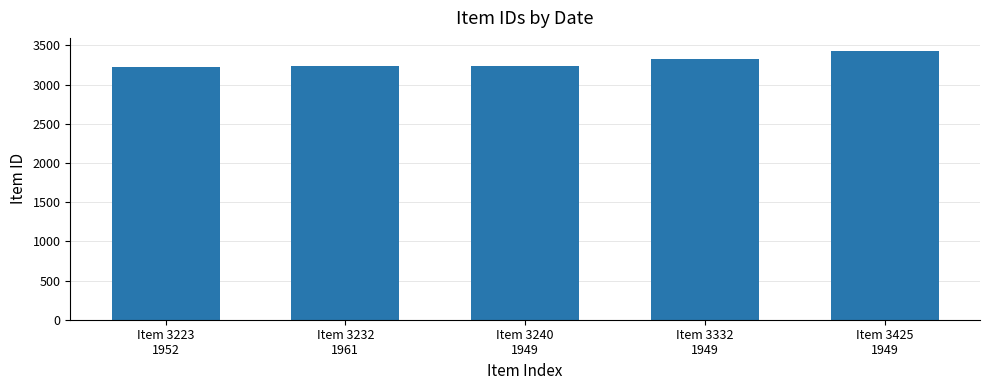

Read the value at Item 3240
1949.

3240